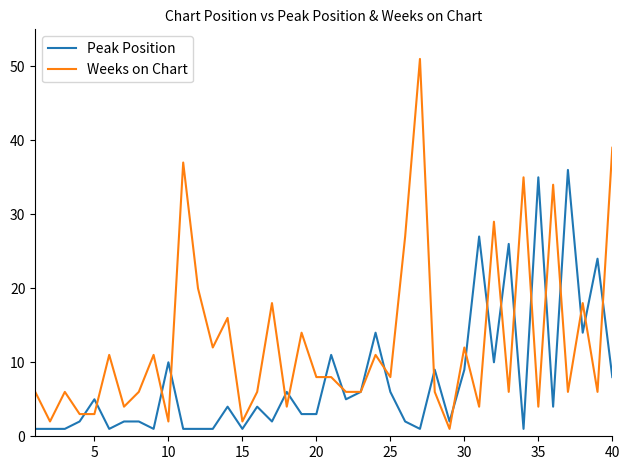

True or false: Weeks on Chart has more than 2 points higher than both neighbors.

True